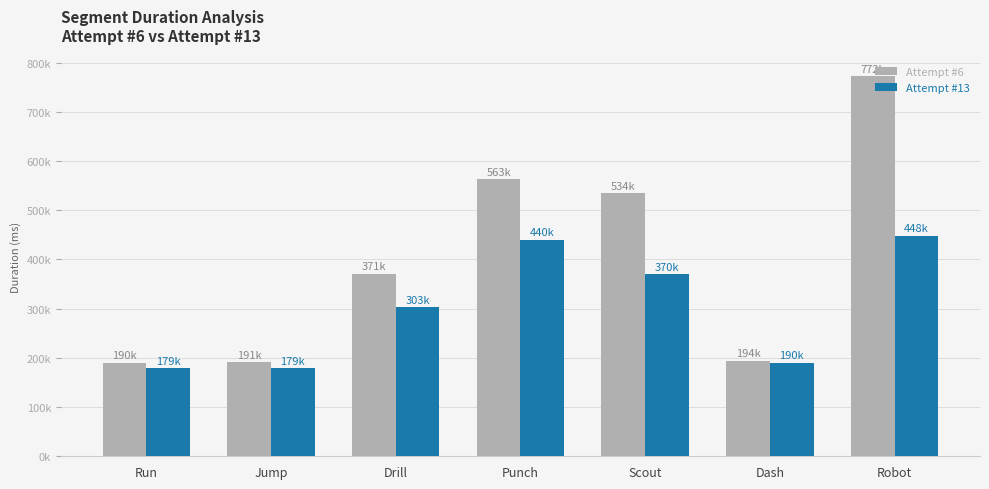

Are the bars grouped side by side (vs. stacked)?

Yes